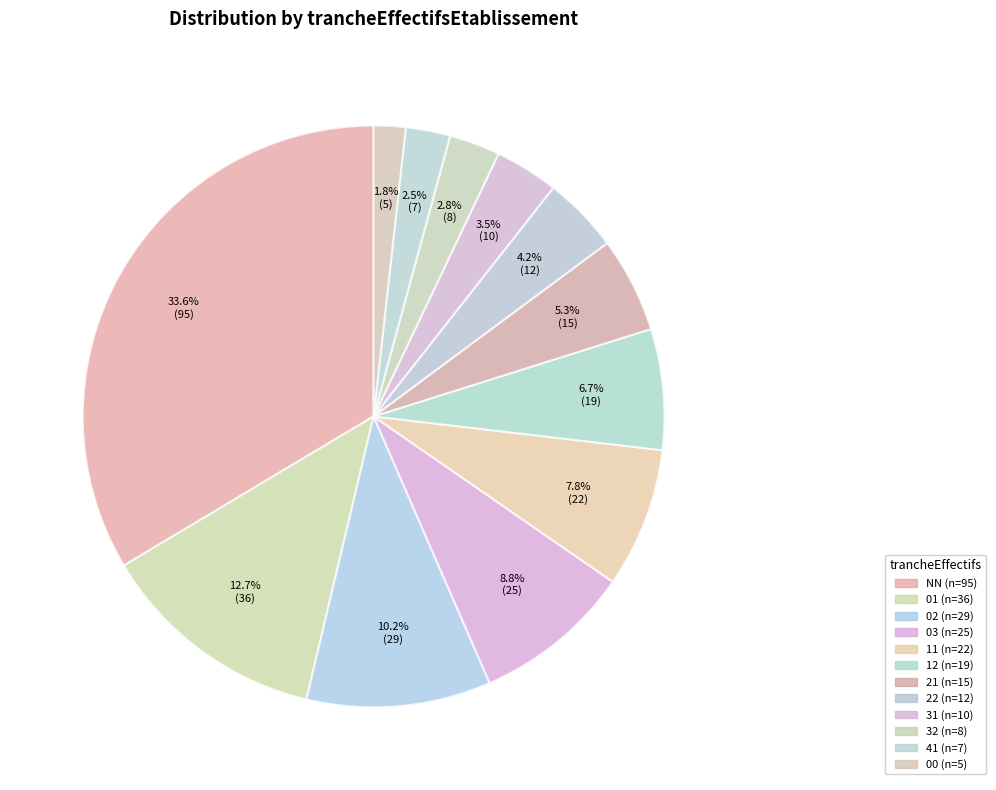

Which category has the smallest portion of the pie?

00